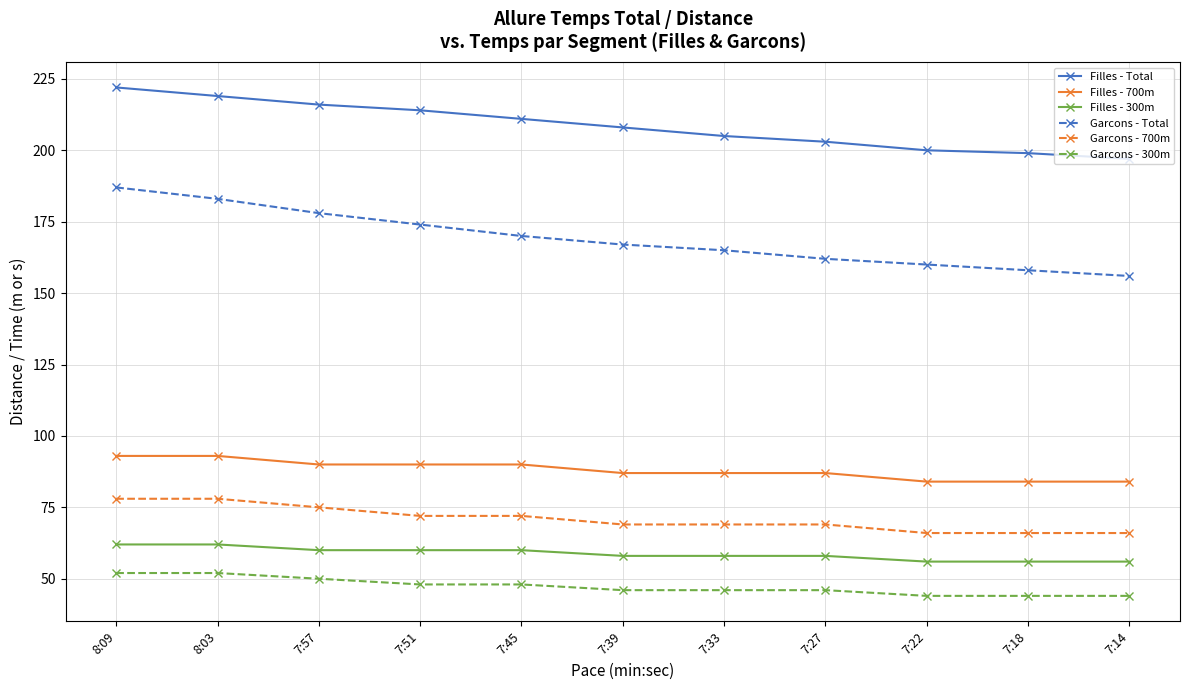

Which series has the widest spread of values?

Garcons - Total